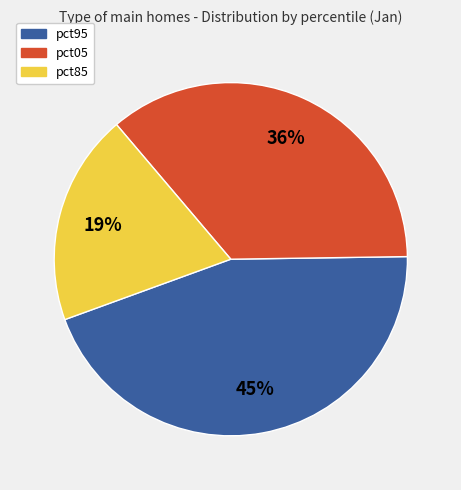

How many segments does this pie chart have?

3